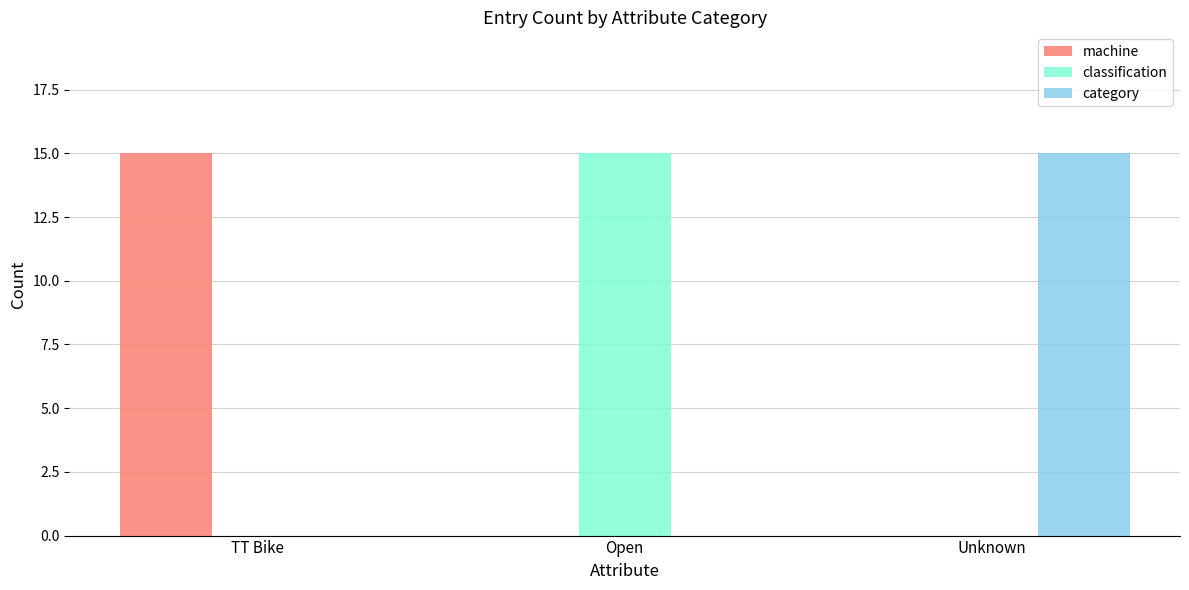

How many distinct data groups are displayed?

3